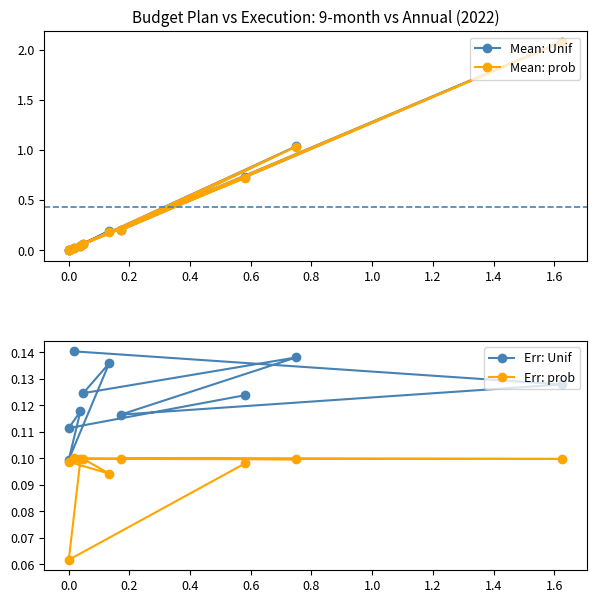

Count the Err: prob values in the range 0 to 1.

10